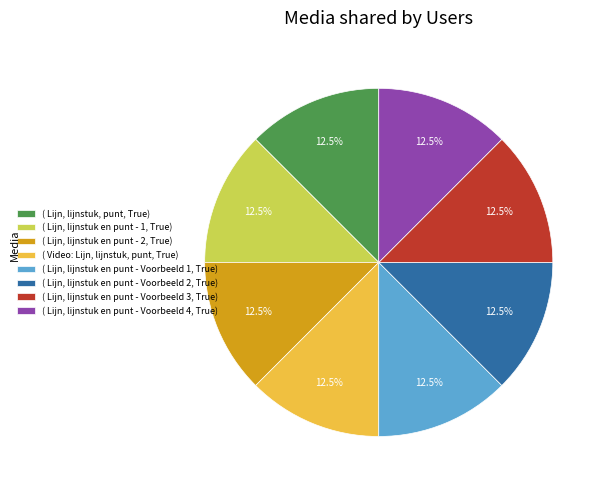

What portion of the pie excludes ( Lijn, lijnstuk en punt - 1, True)?

87.5%